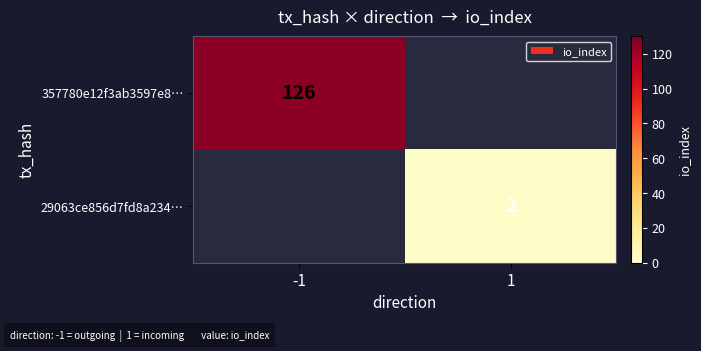

True or false: 29063ce856d7fd8a234… has a value of 2 at 1.

True